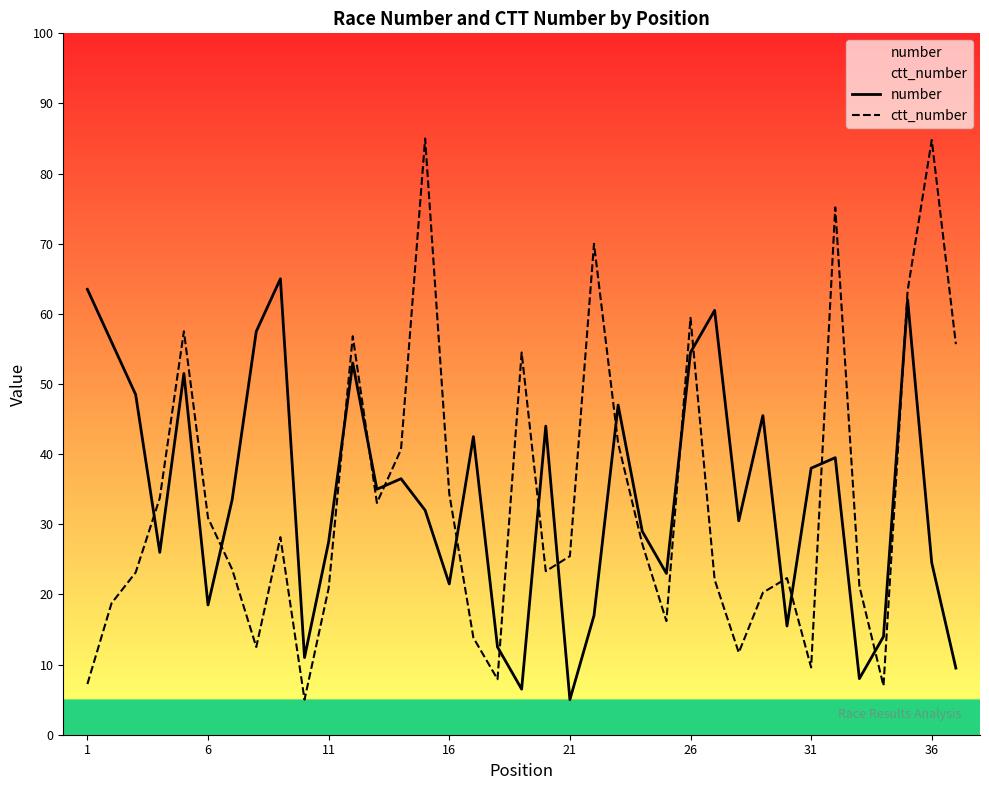

What is the value of the ctt_number point at the 28th from the left?

11.7